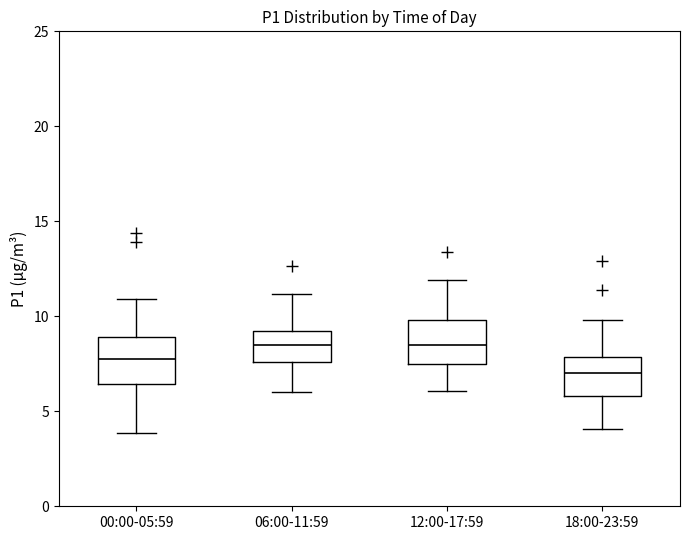

Where does the median line of the box for 12:00-17:59 sit on the y-axis? The values are not printed on the chart, so give them approximately, as read against the axis.

8.5